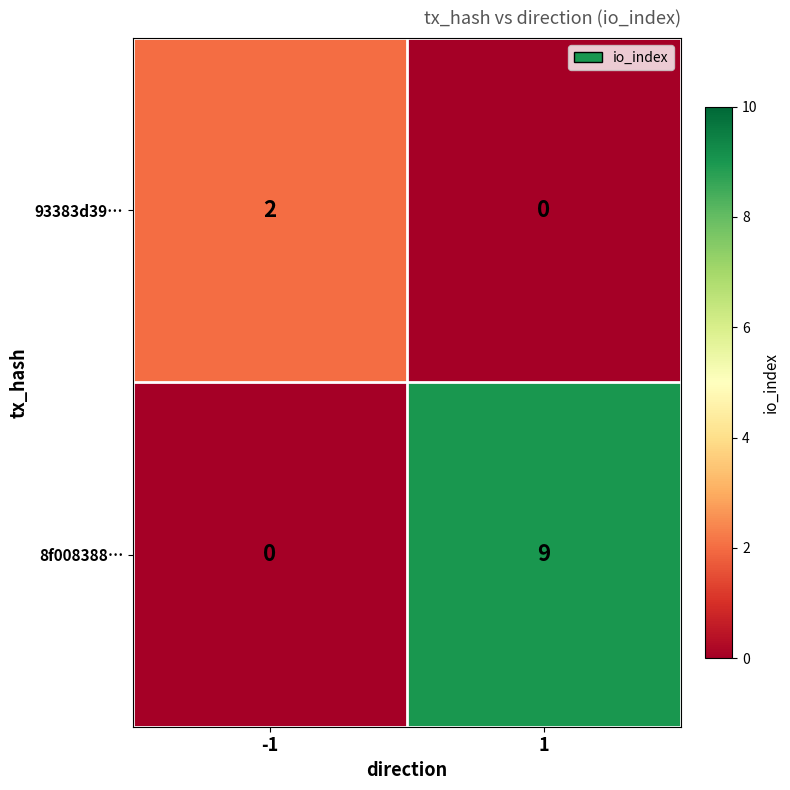

List the series in order of their overall mean, lowest first.

93383d39…, 8f008388…